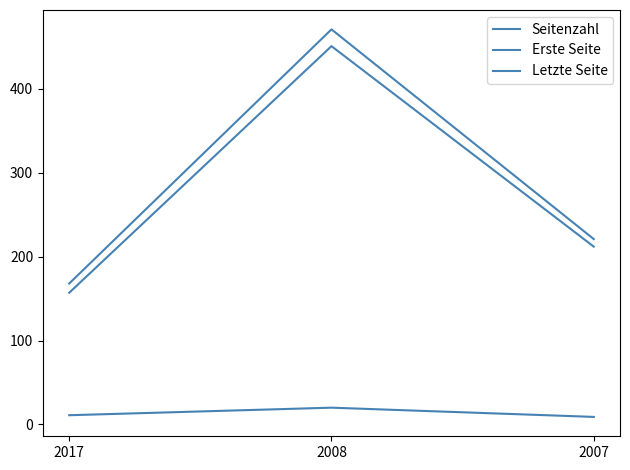

What is the spread (max minus min) of values at 2017?

157